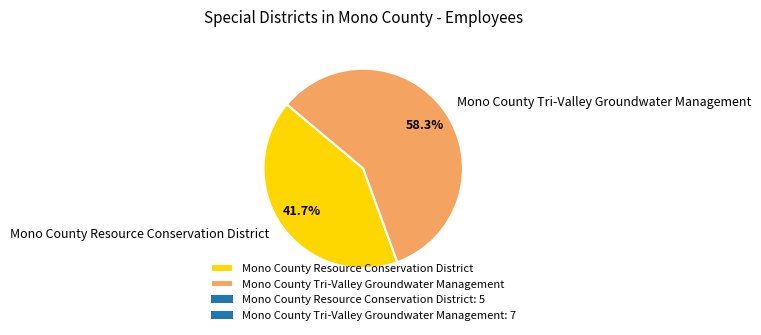

Combined, what portion of the pie is Mono County Resource Conservation District and Mono County Tri-Valley Groundwater Management?

100.0%